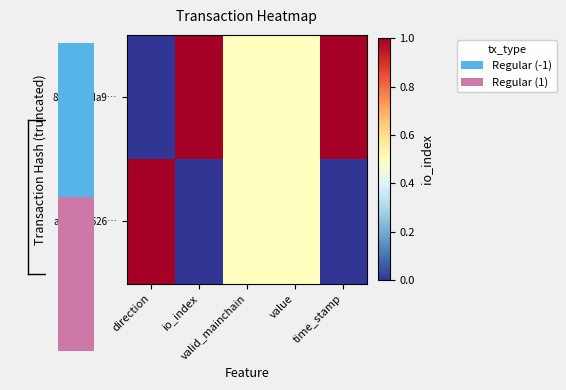

Reading left to right, extract all data points from this chart.

8229a92da9…: direction=0.0	io_index=1.0	valid_mainchain=0.5	value=0.5	time_stamp=1.0
aca5162626…: direction=1.0	io_index=0.0	valid_mainchain=0.5	value=0.5	time_stamp=0.0